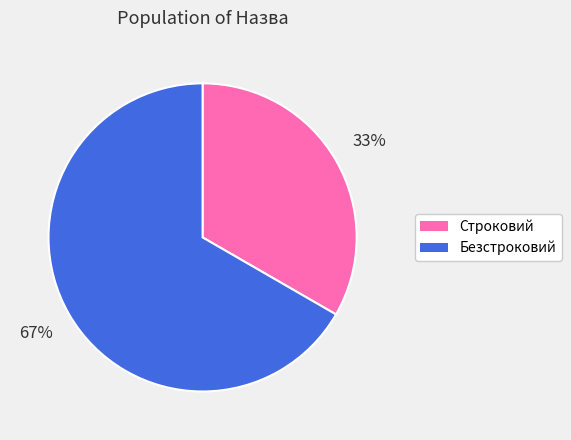

What percentage is the Строковий slice, to the nearest percent?

33%